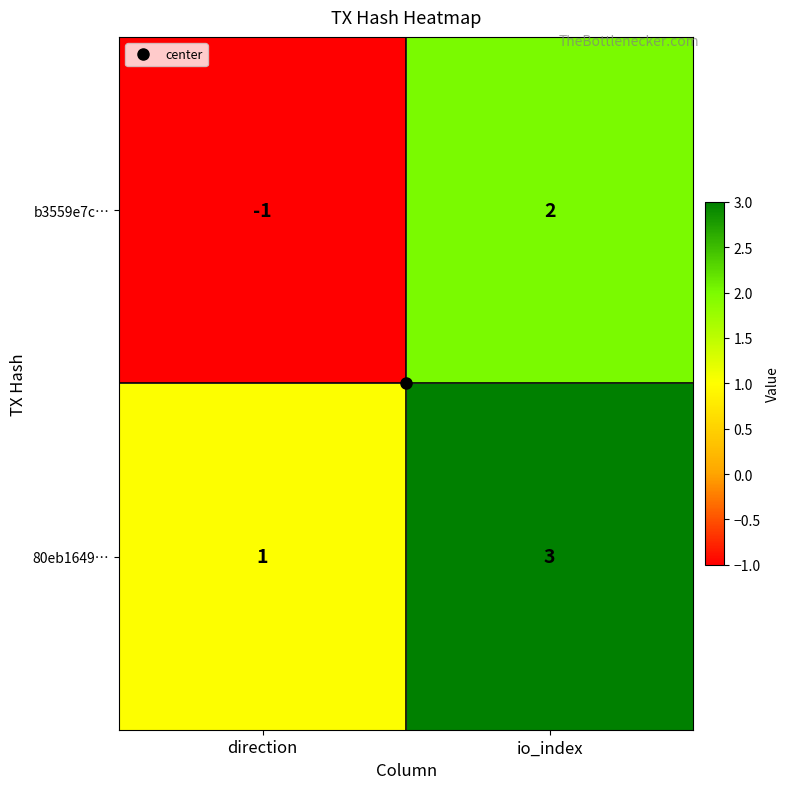

At which category does the chart reach its minimum across all series?

direction